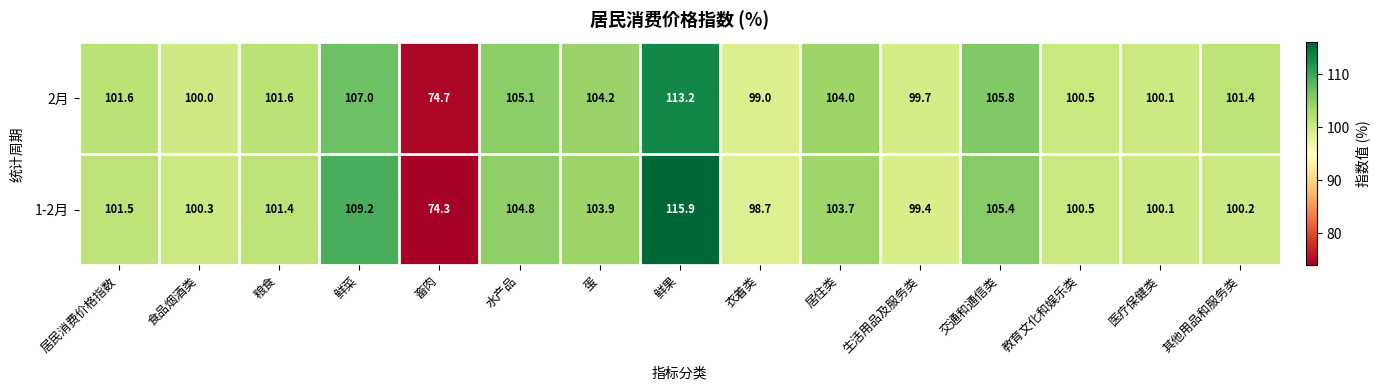

Which series has the largest range (max minus min)?

1-2月